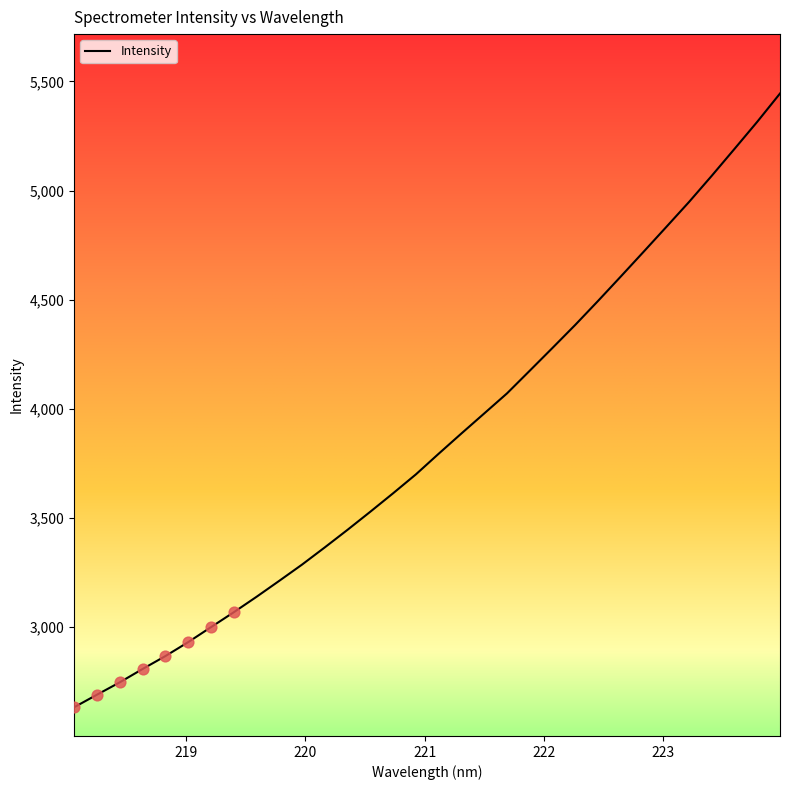

What is the smallest value displayed?

2631.9